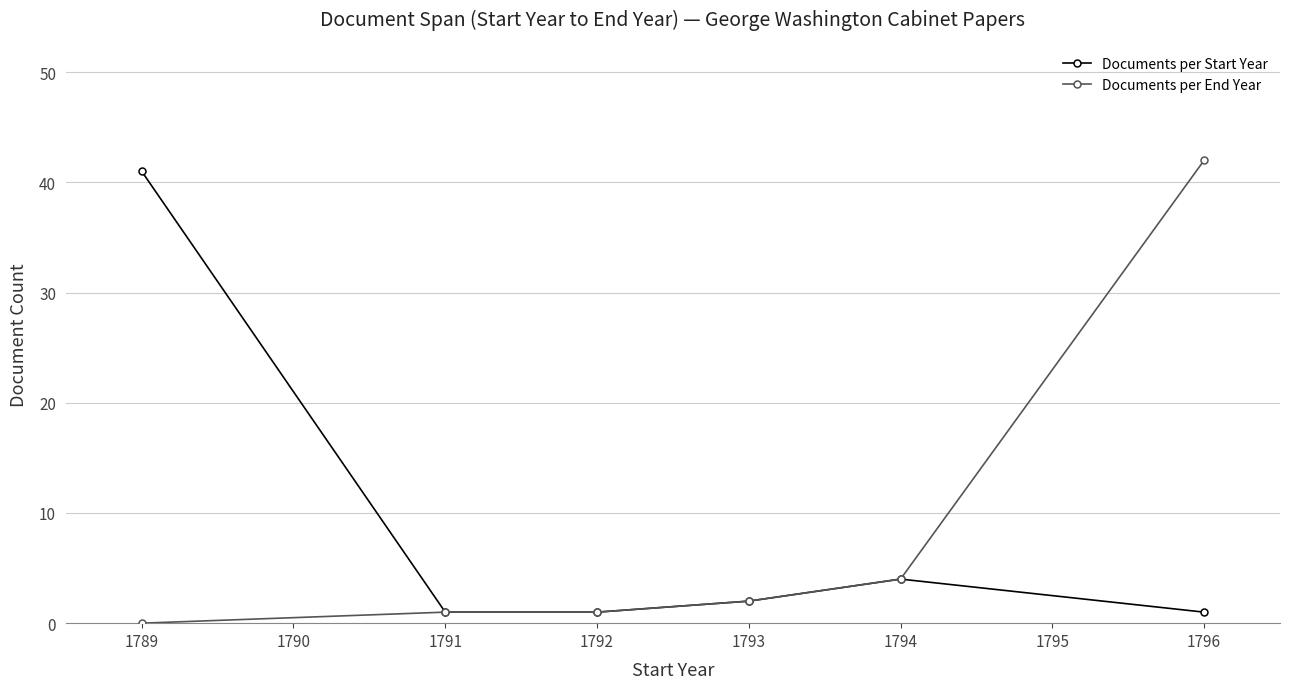

What is the spread (max minus min) of values at 1789?

41